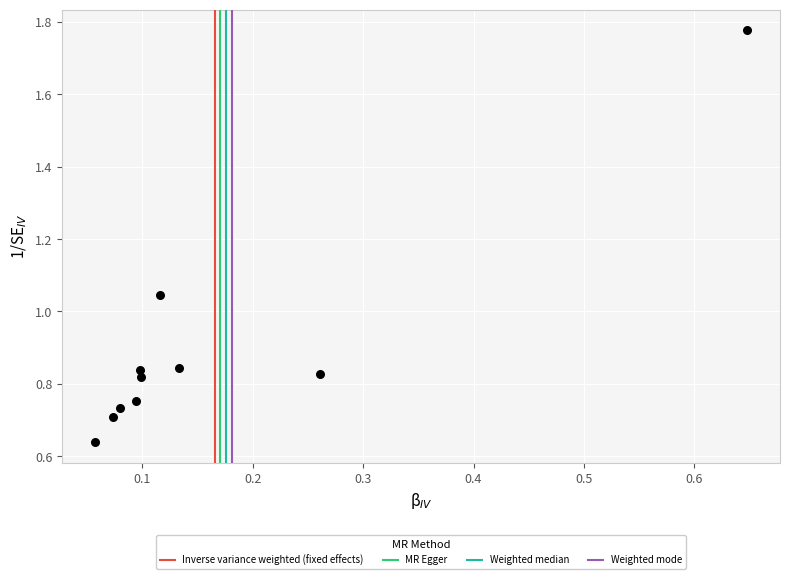

What is the range of Y values (max minus min)?

1.1